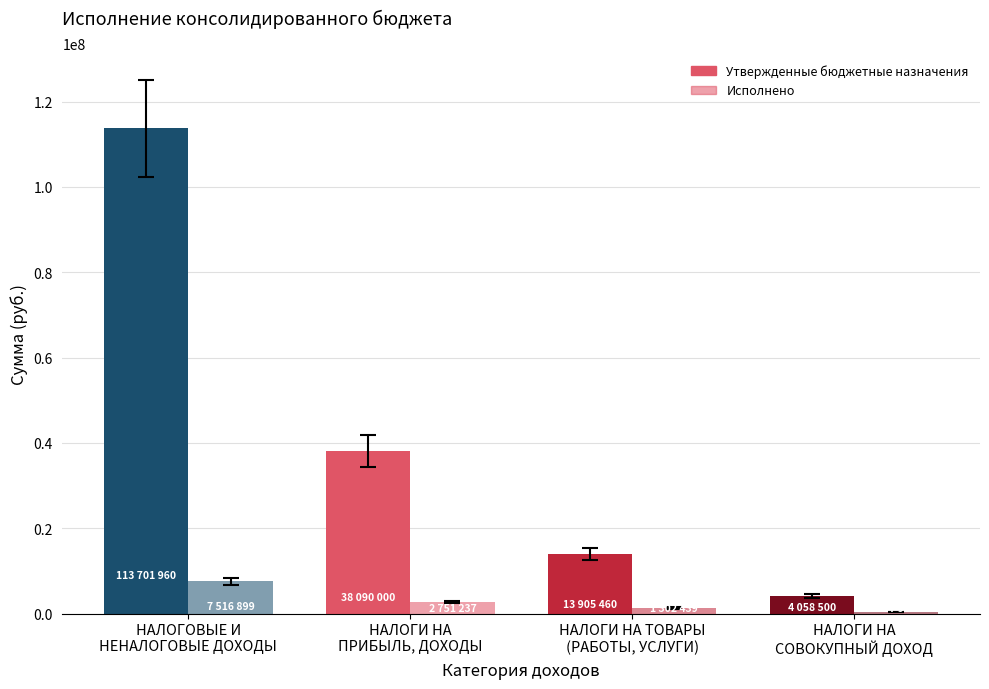

How many data points does each series have?

4